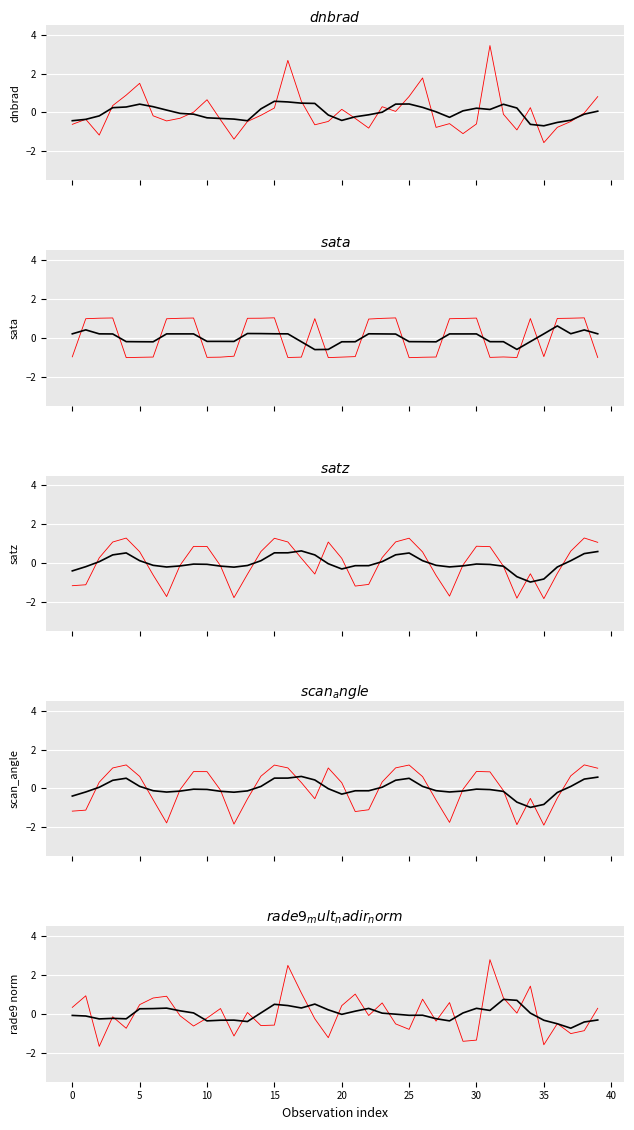

What is the label of the 14th point from the right?

26